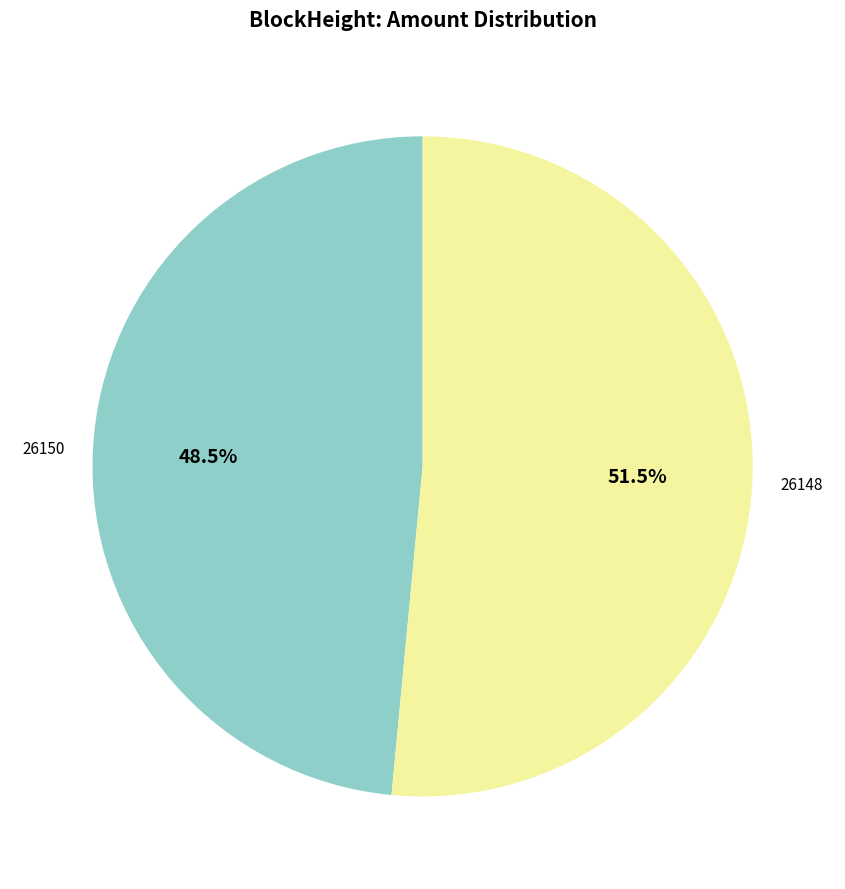

Is there a majority slice in this chart?

Yes